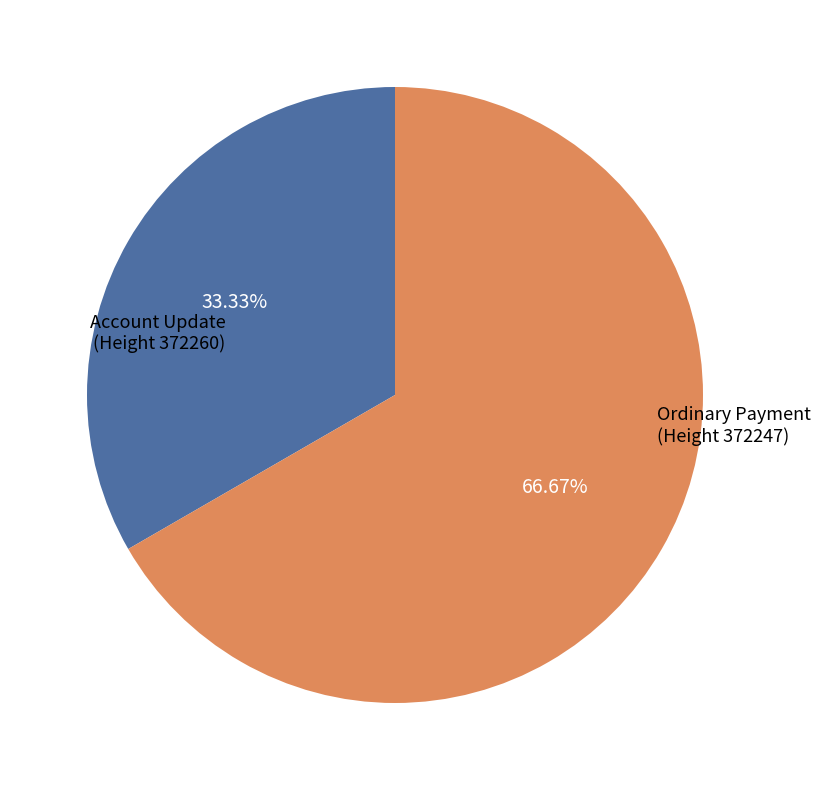

What is the smallest slice in the pie chart?

Account Update (Height 372260)